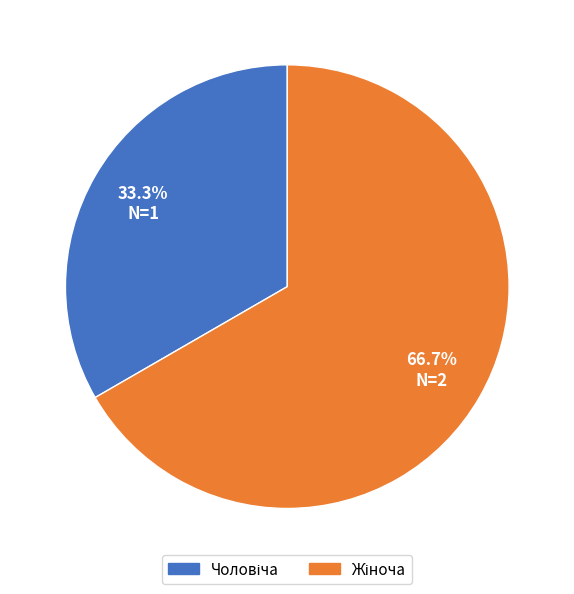

Is there any slice that represents more than half of the pie?

Yes